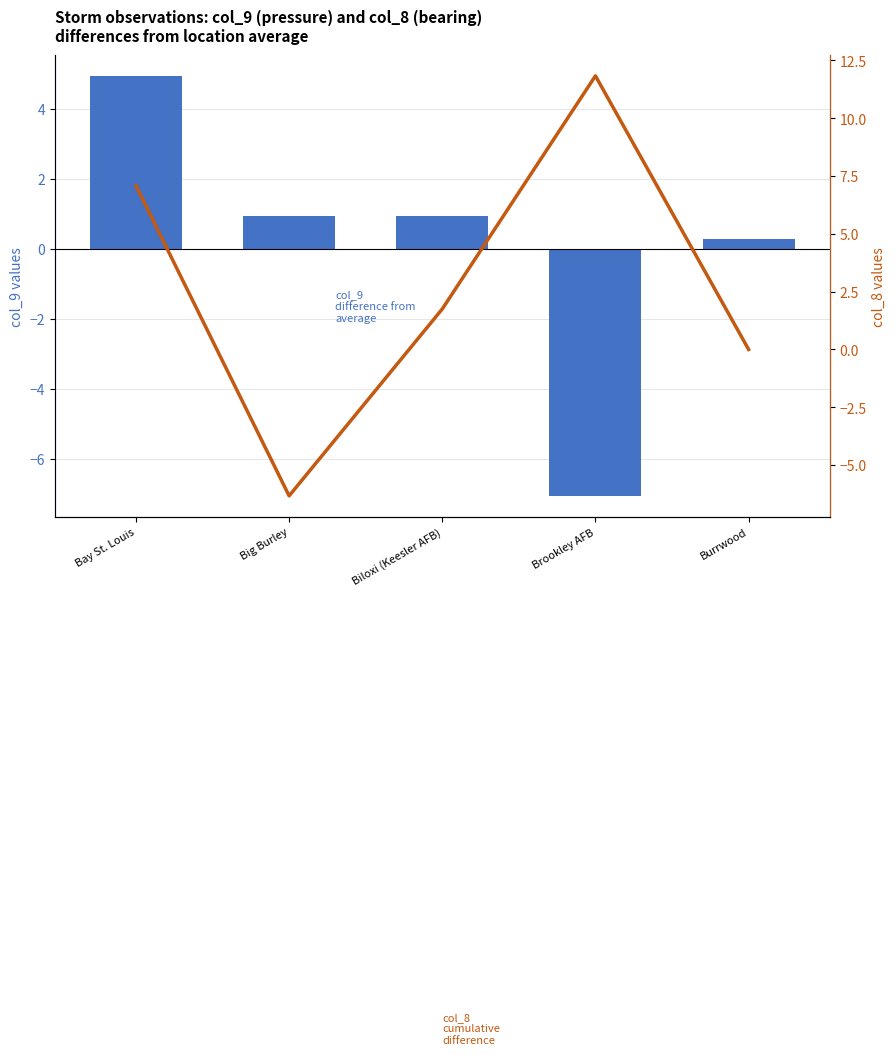

The col_9 difference from average series shows 0.3 at Burrwood. True or false?

True